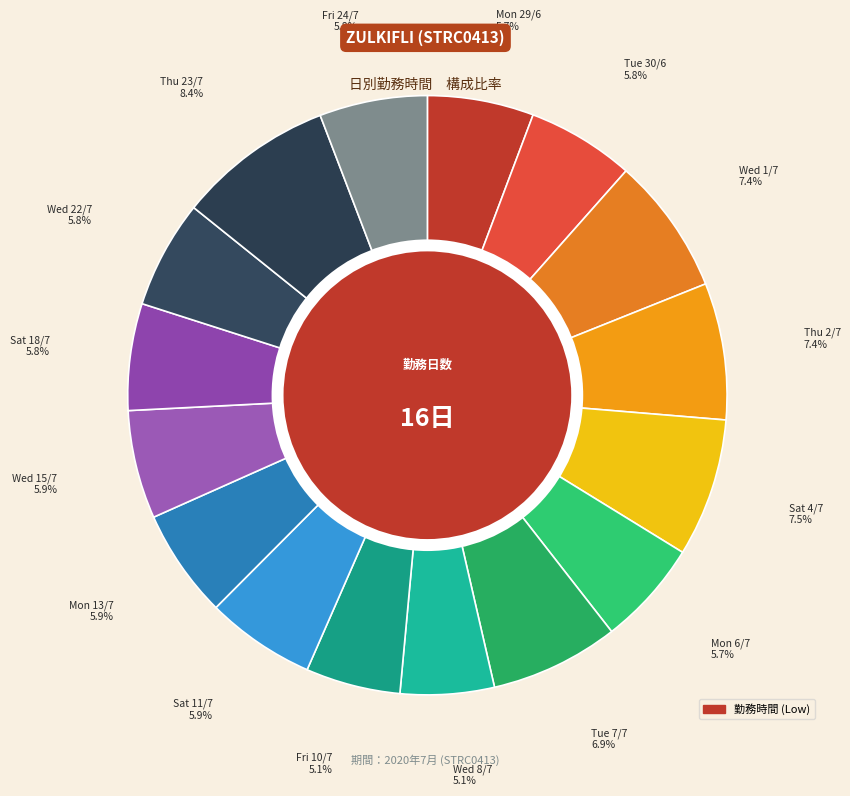

What is the largest slice in the pie chart?

Thu 23/7